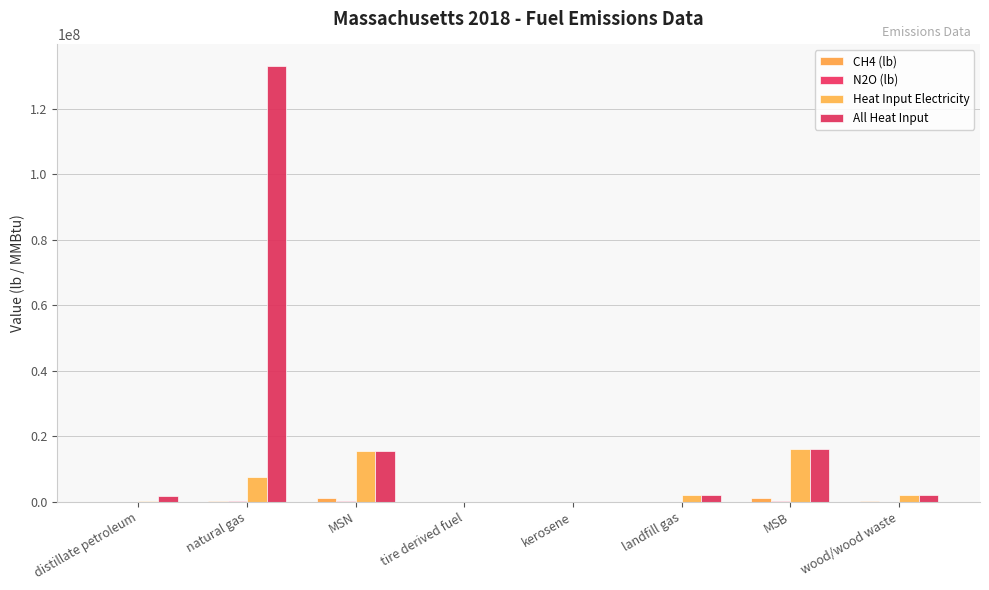

What is the value of the N2O (lb) bar at the 7th from the left?

133778.2